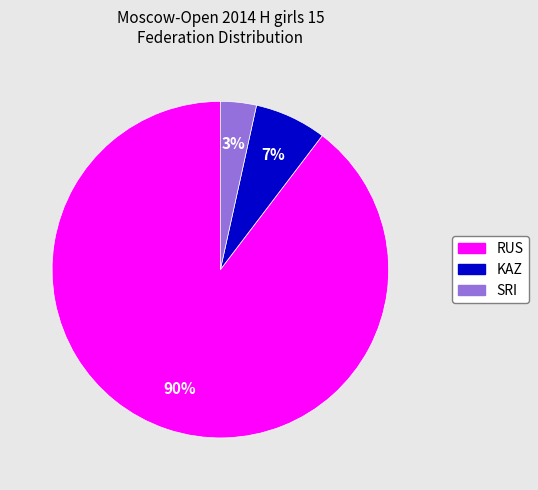

Which slice is the smallest?

SRI